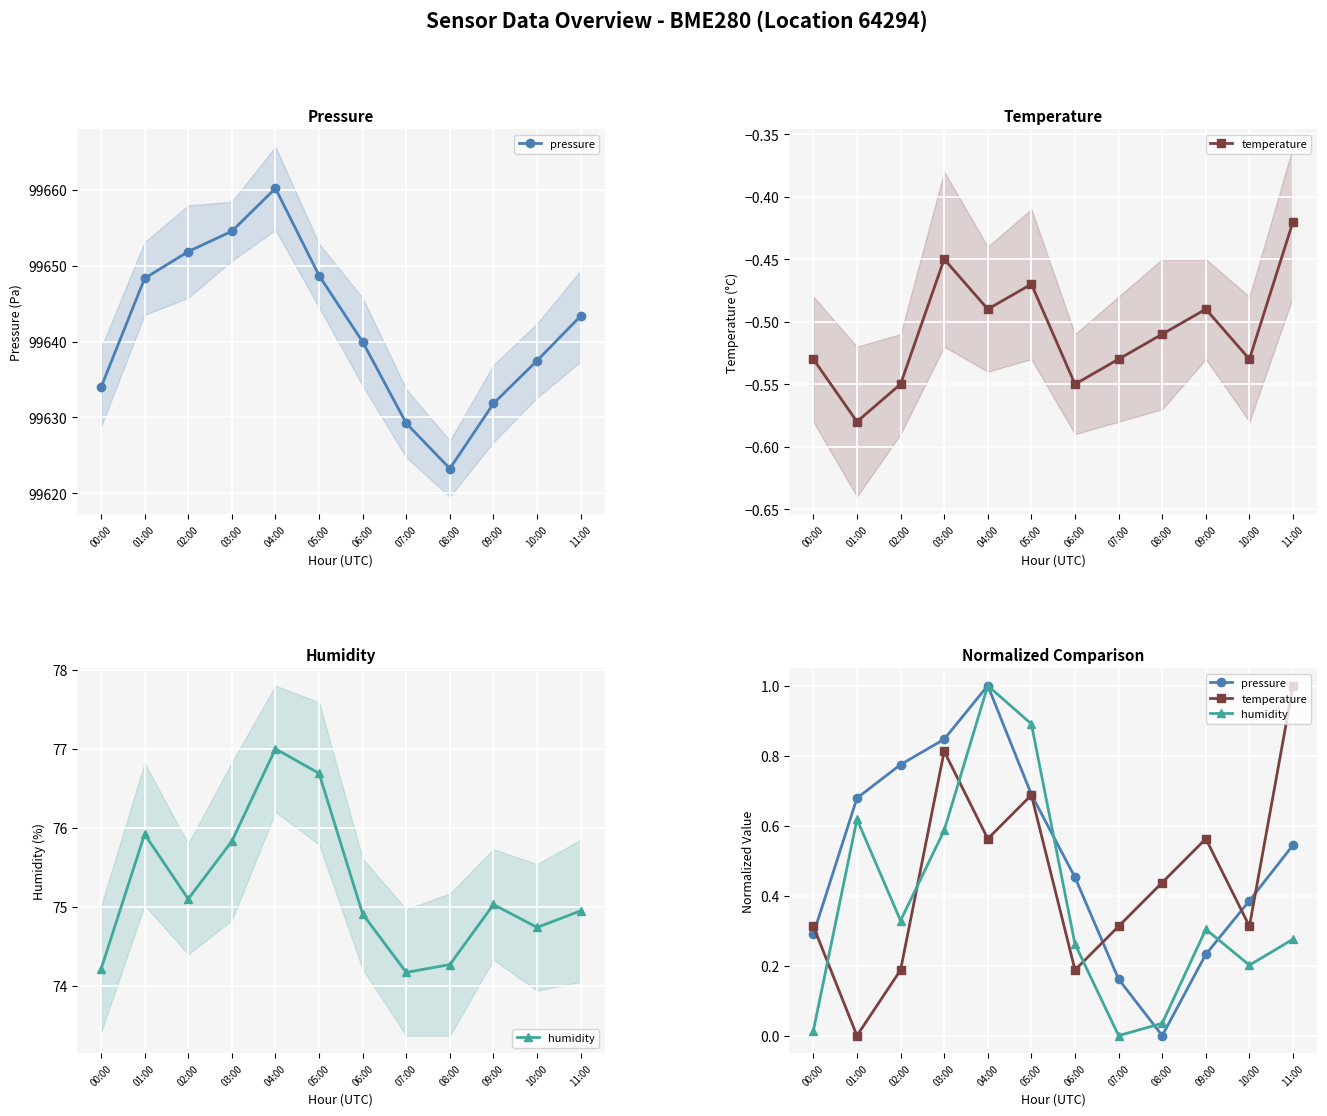

What is the average value of the pressure series?

0.5